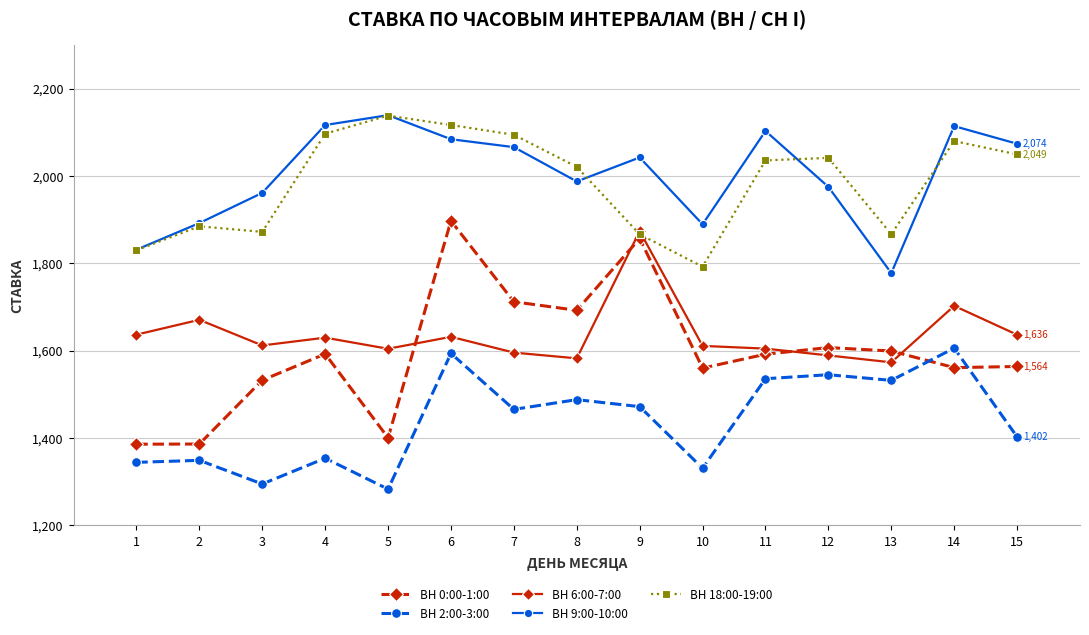

Between 2 and 11, which series saw the biggest shift?

ВН 9:00-10:00